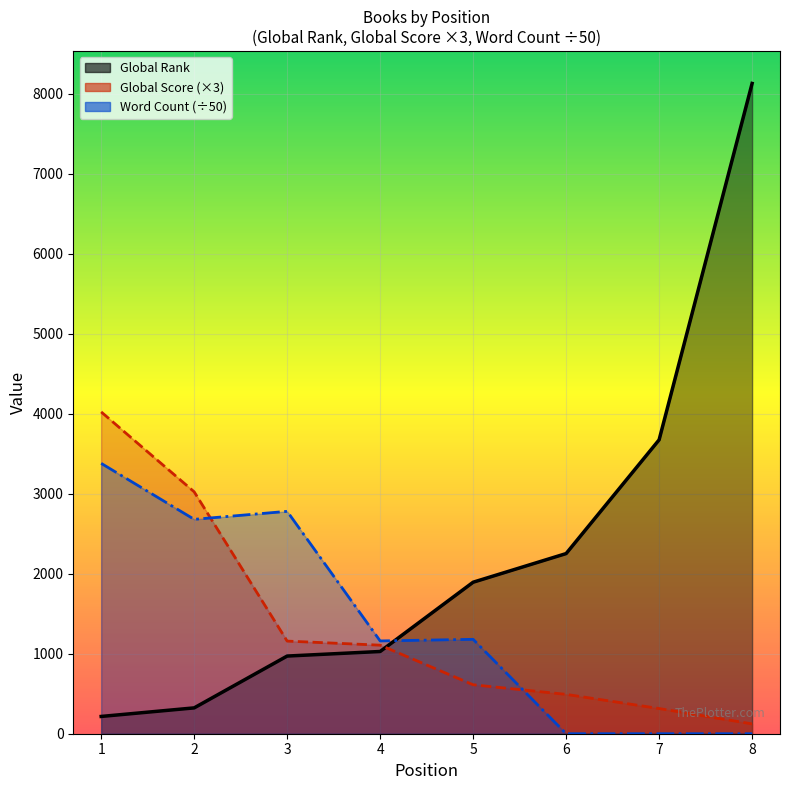

The Global Score series shows 1107 at 4. True or false?

True